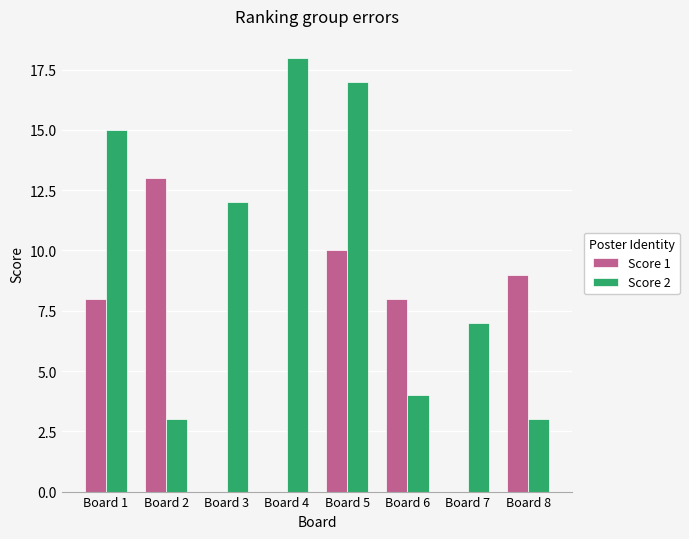

What is the total value across all series at Board 1?

23